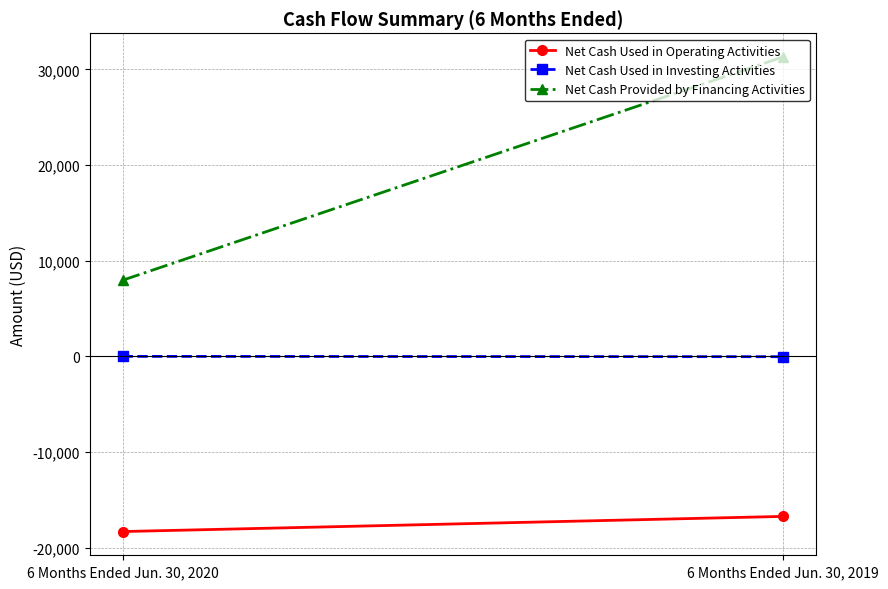

What is the value of the Net Cash Used in Investing Activities point at the 2nd from the left?

-43